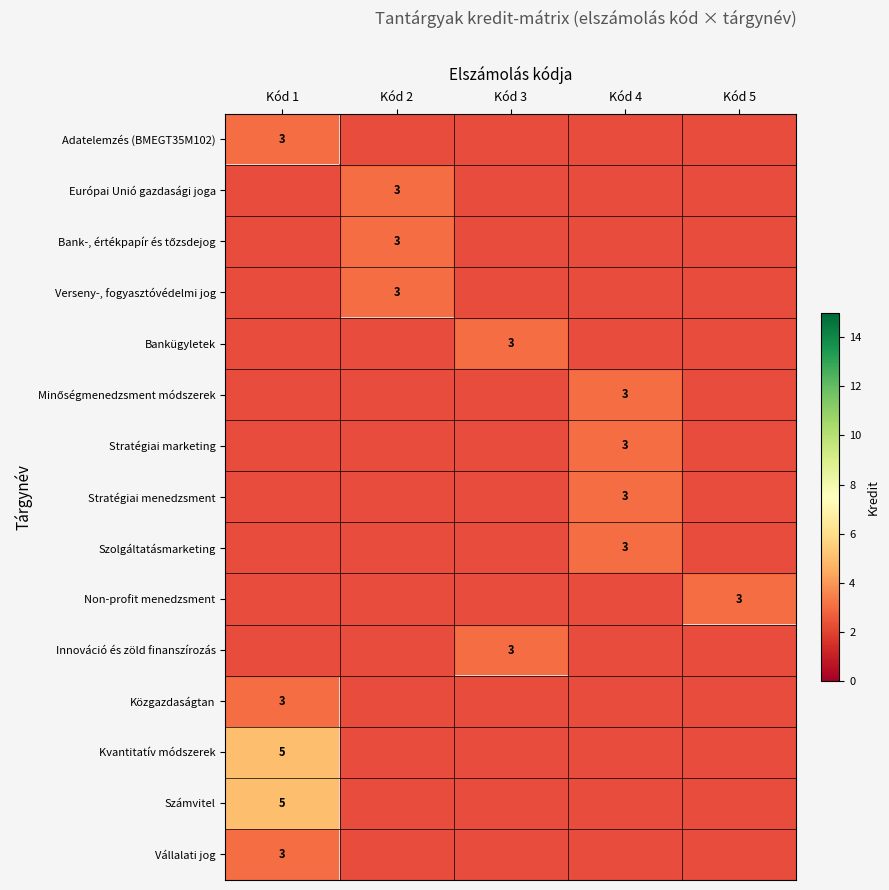

Is it true that Non-profit menedzsment equals 1 at Kód 5?

False